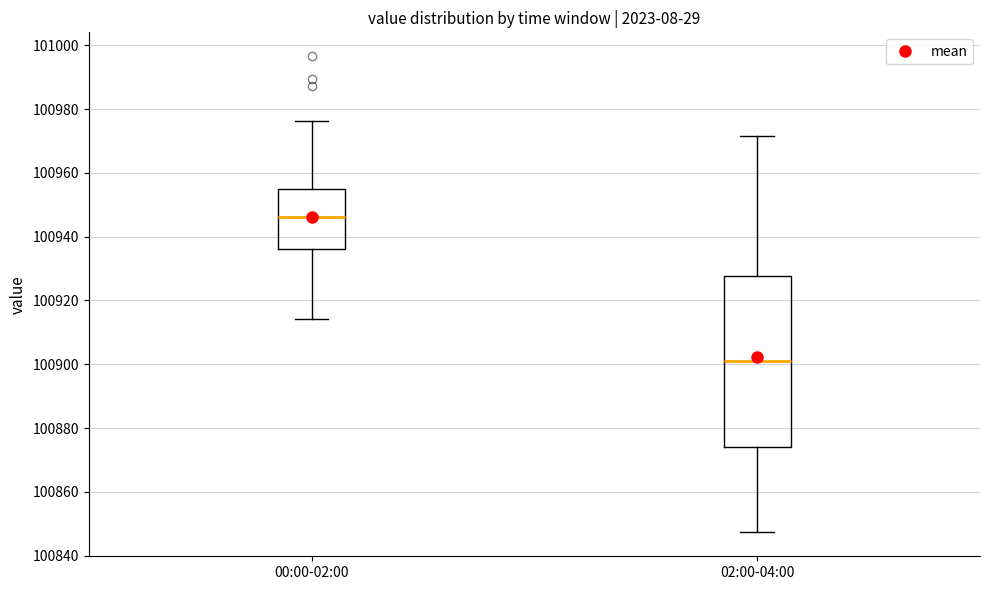

Reading left to right, transcribe this box plot: for each box, give where its median line is, the range the box spans, and where its two whiskers end, as read against the y-axis. The values are not printed on the chart, so give them approximately, as read against the axis.

00:00-02:00: median 100946, box 100936 to 100954, whiskers 100914 to 100976
02:00-04:00: median 100900, box 100874 to 100928, whiskers 100848 to 100972